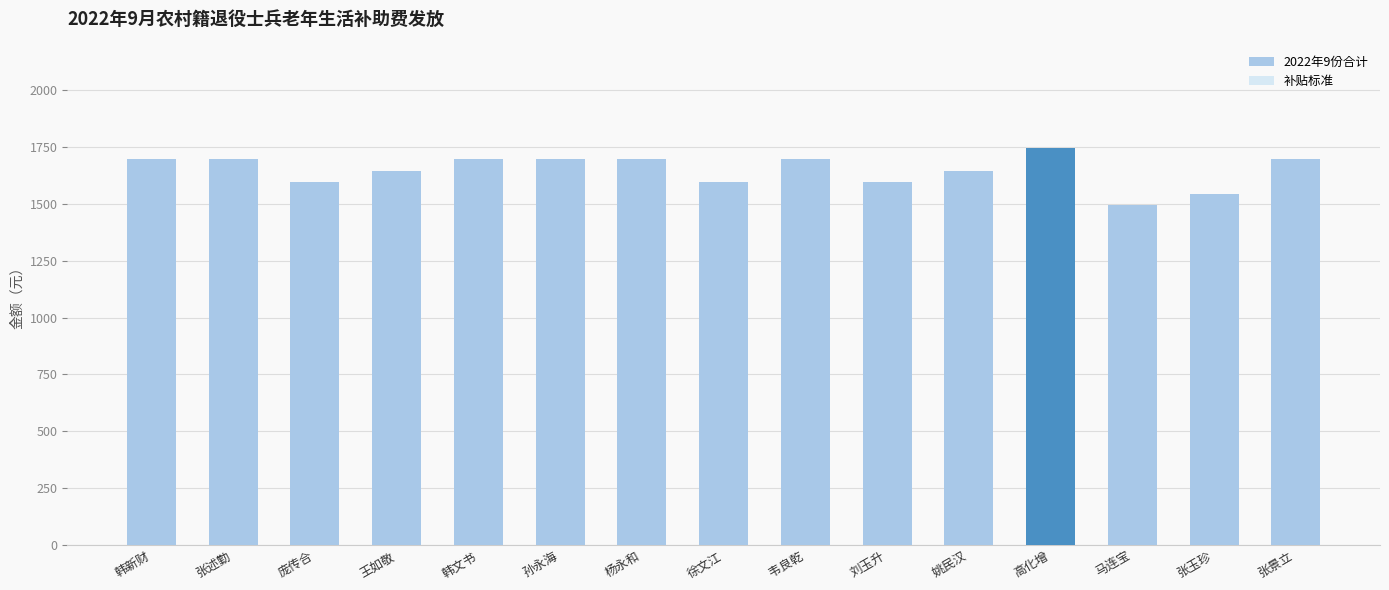

What is the value of the 2022年9份合计 bar at the 11th from the left?

1645